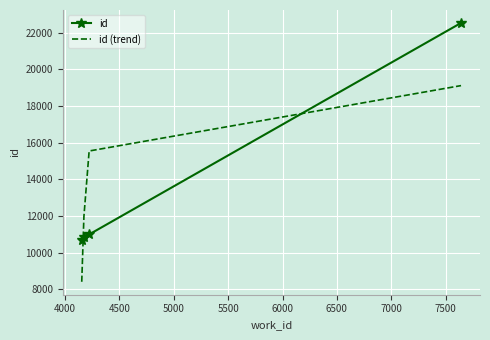

What is the maximum value shown in the chart?

22537